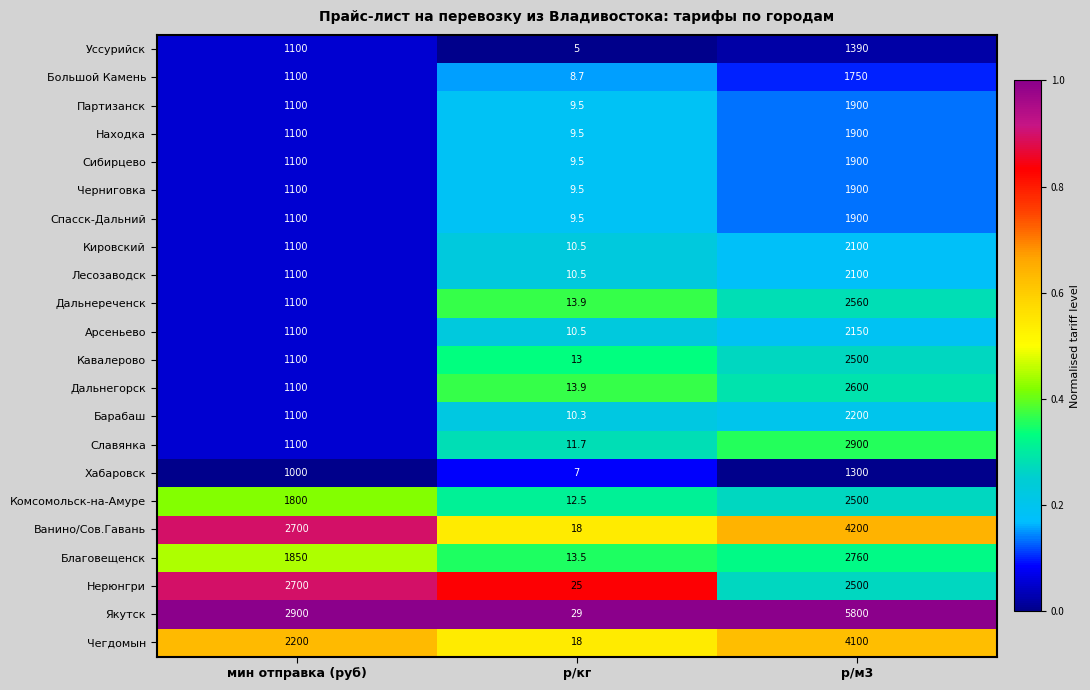

Which series has the largest total across all categories?

Якутск